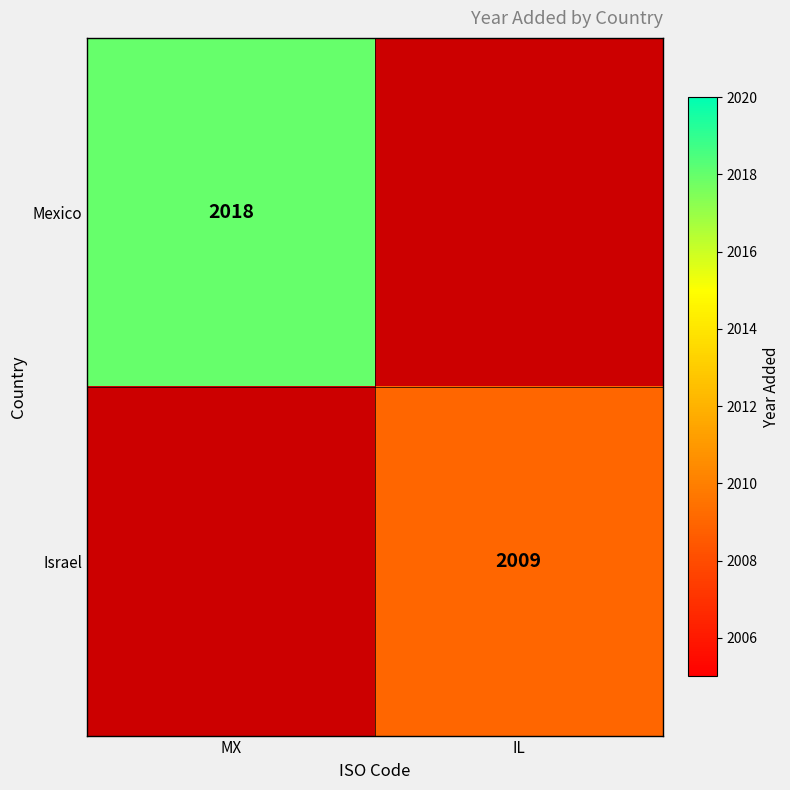

The value of Israel at IL is 2009. True or false?

True